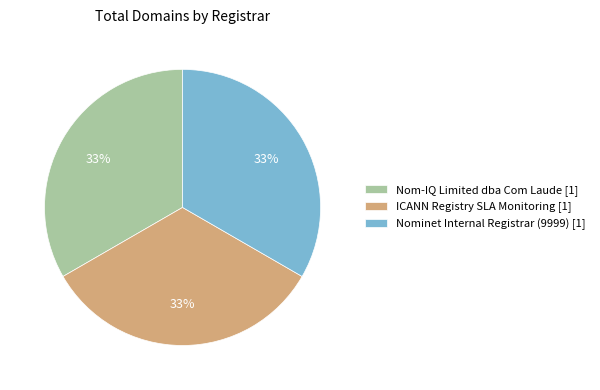

Do Nom-IQ Limited dba Com Laude [1] and ICANN Registry SLA Monitoring [1] together represent more than half of the pie?

Yes